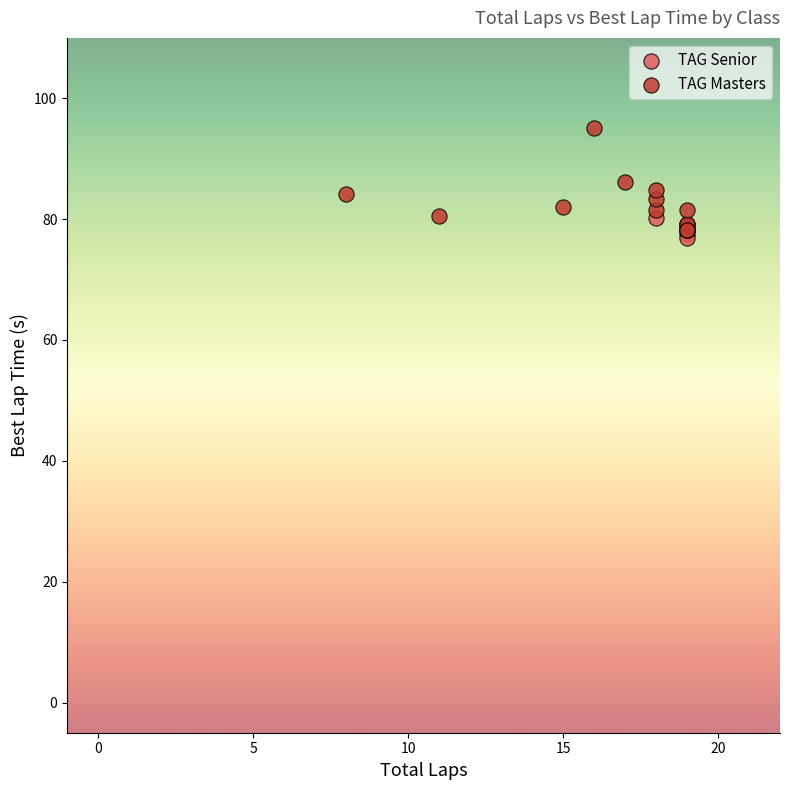

Which series has the widest spread of Y values?

TAG Masters